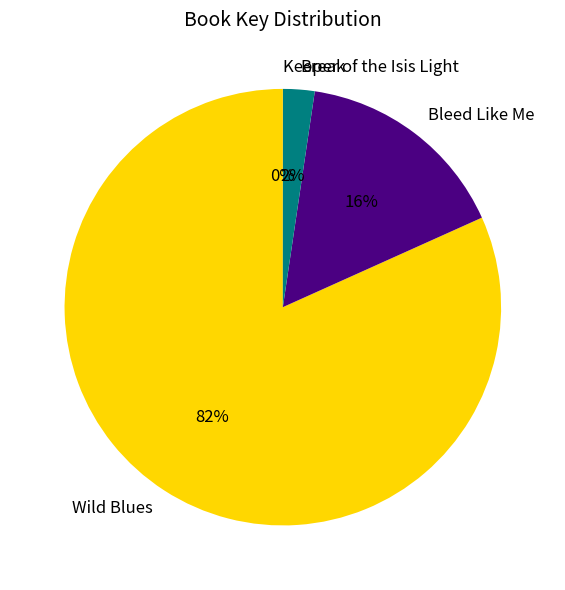

Do Wild Blues and Break together represent more than half of the pie?

Yes